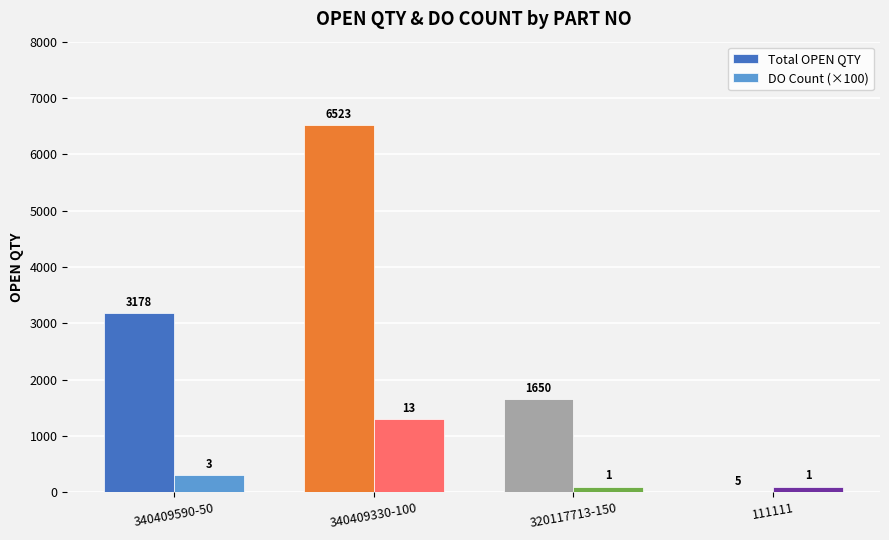

True or false: DO Count (×100) has a value of 300 at 340409590-50.

True